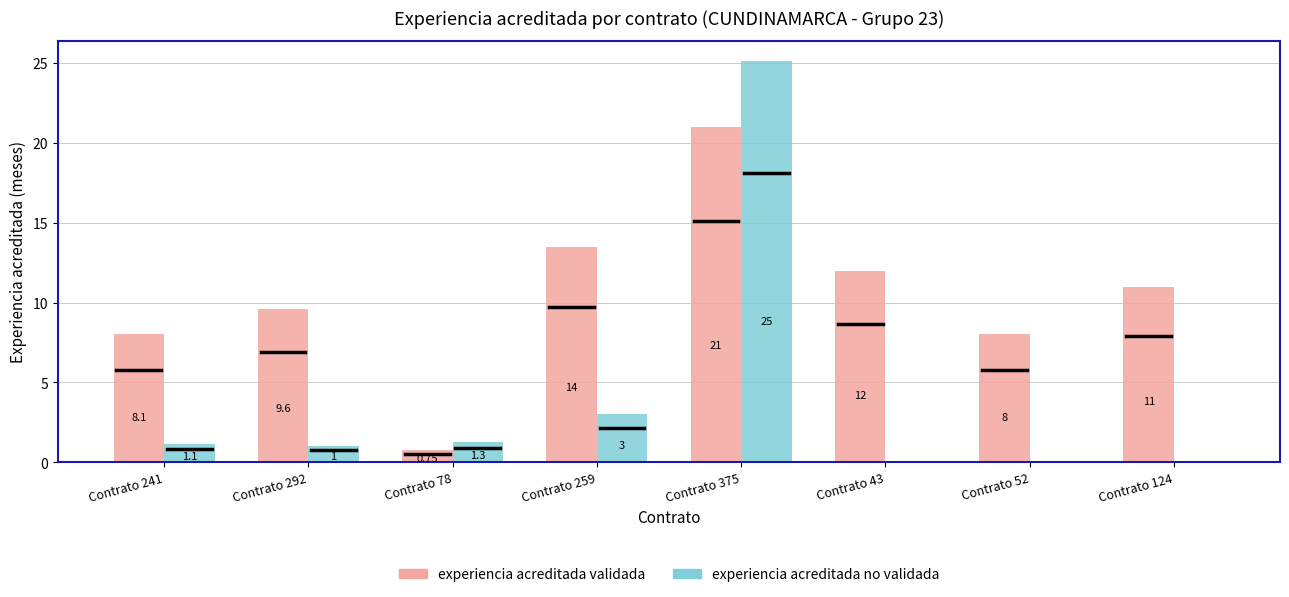

Is it true that experiencia acreditada validada equals 9.6 at Contrato 292?

True